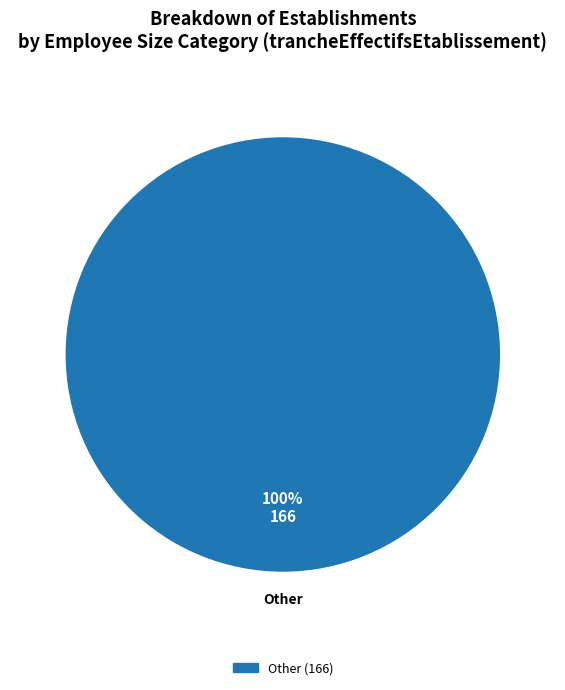

To the nearest percent, what portion does Other represent?

100%